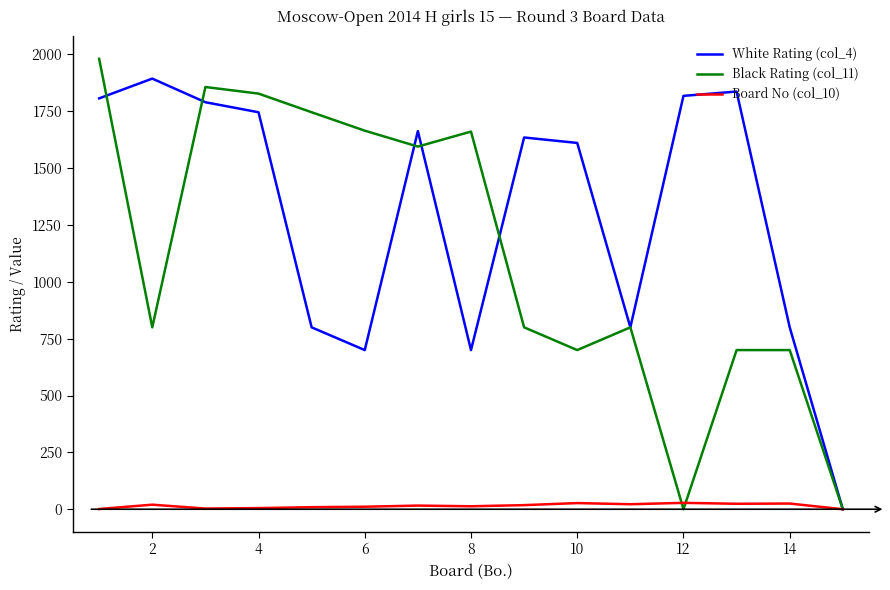

Is this an area chart (filled region under the line)?

No